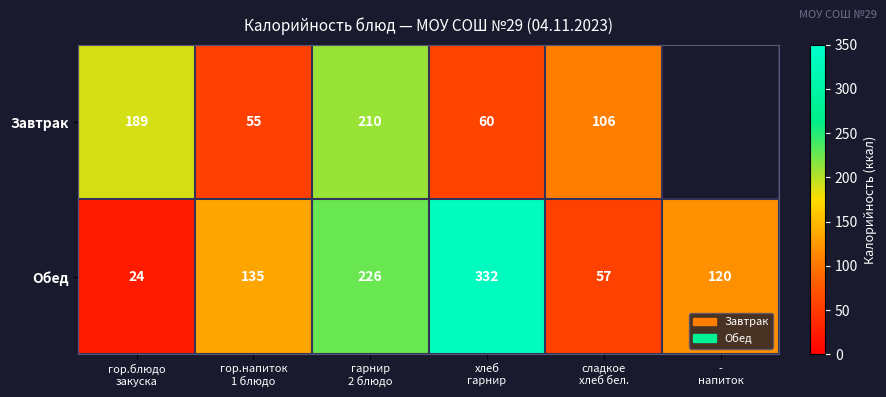

What is the difference between the maximum and minimum values in the Обед series?

308